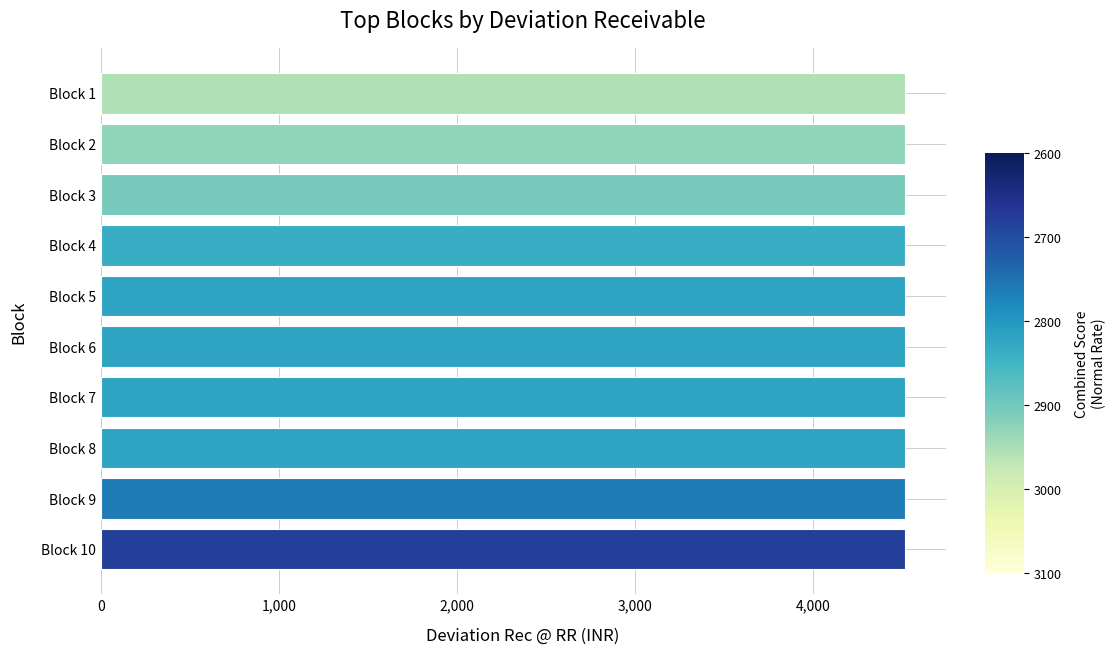

What is the minimum value shown in the chart?

4517.0